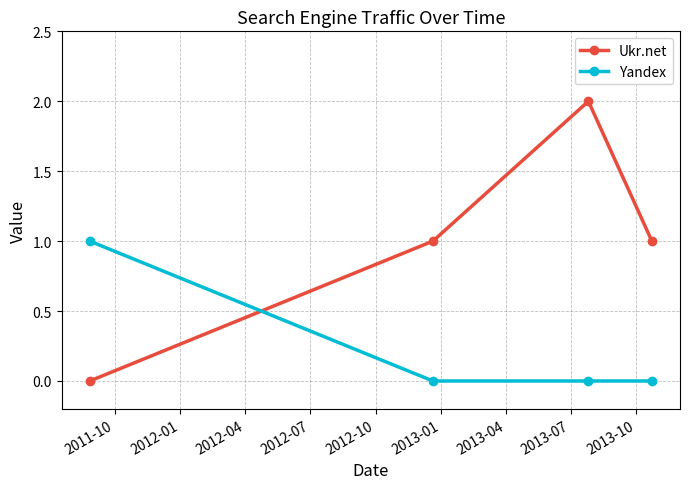

How many data points does each series have?

4